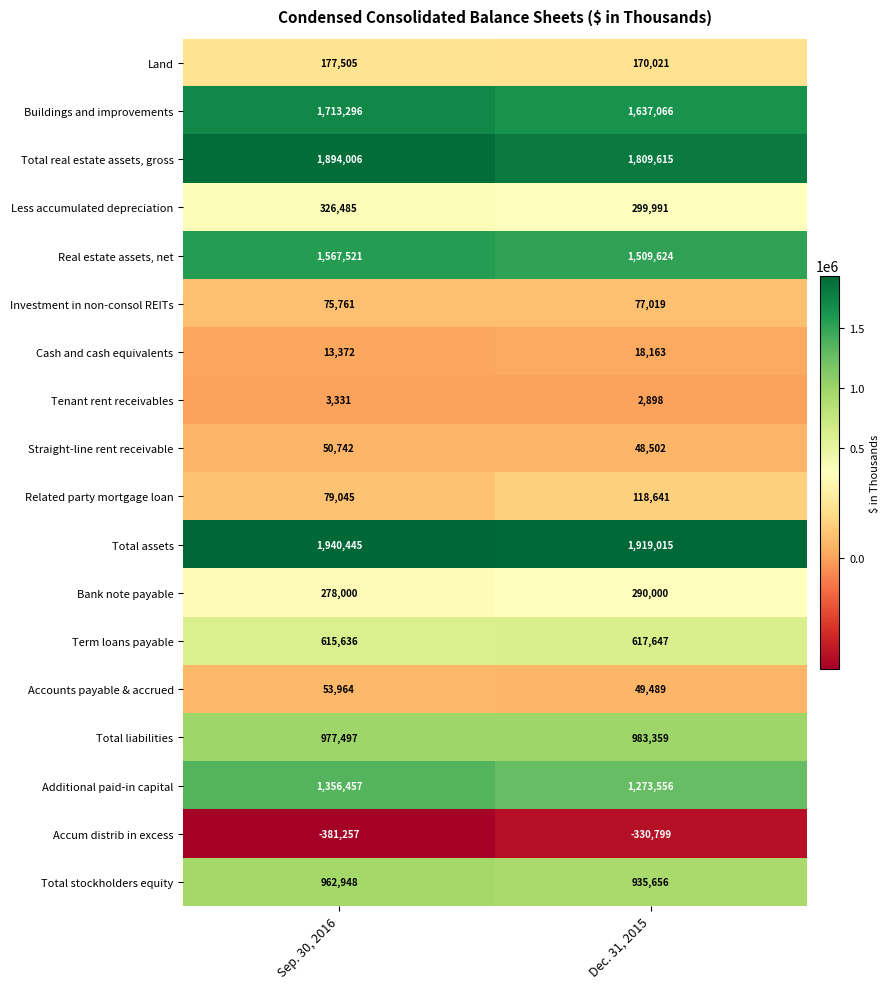

What is the approximate value of Buildings and improvements at Sep. 30, 2016?

1713296